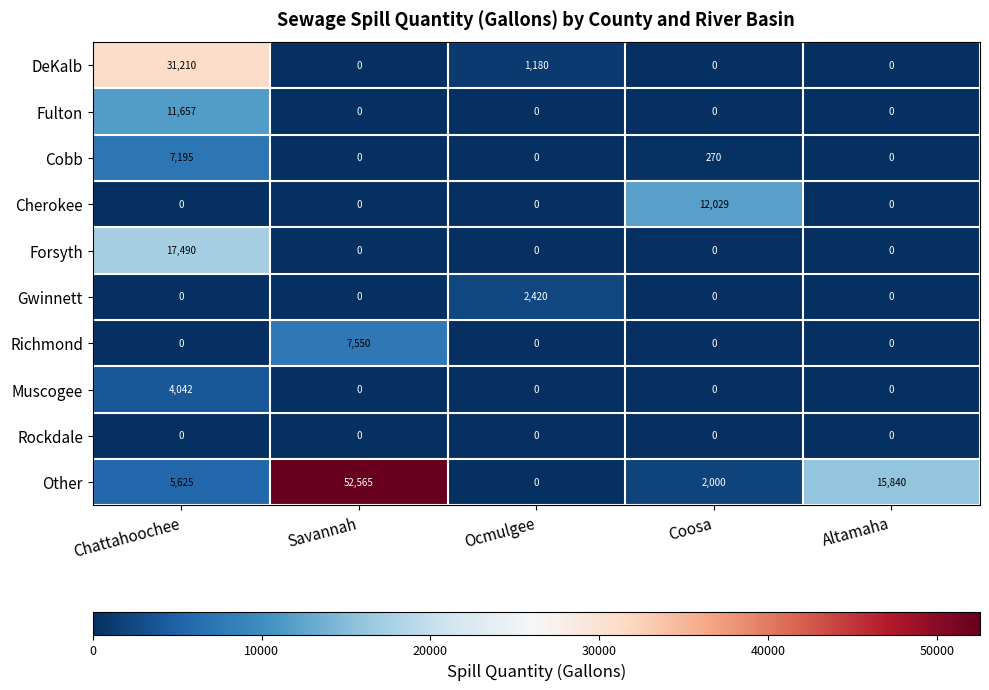

Read the Other value at Altamaha, to the nearest 10.

15840